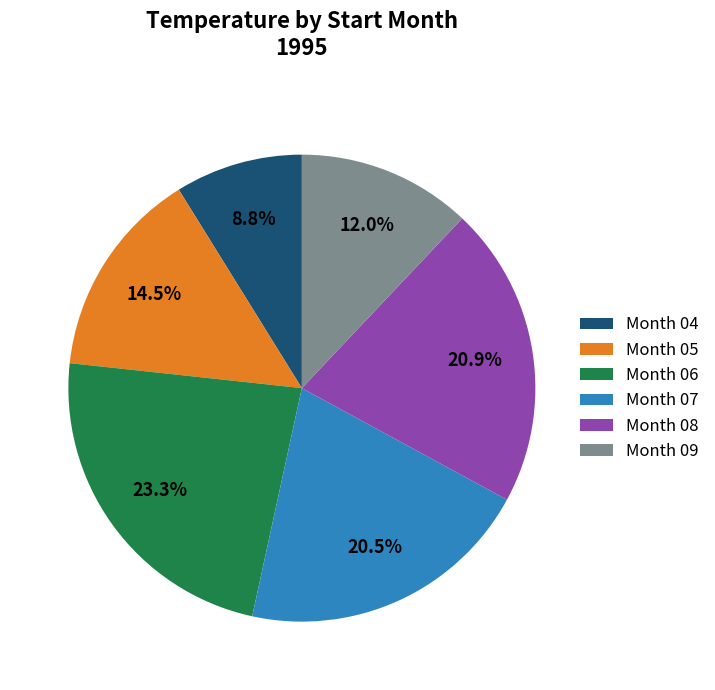

Which has a higher value, Month 09 or Month 07?

Month 07